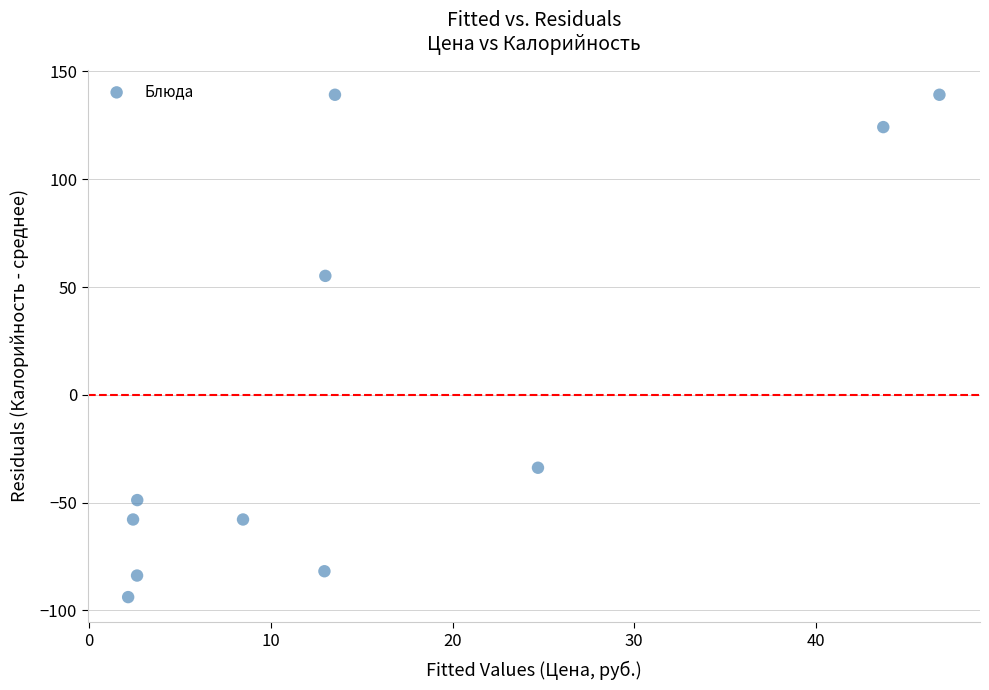

What Y value in the scatter plot is closest to 22?

55.2